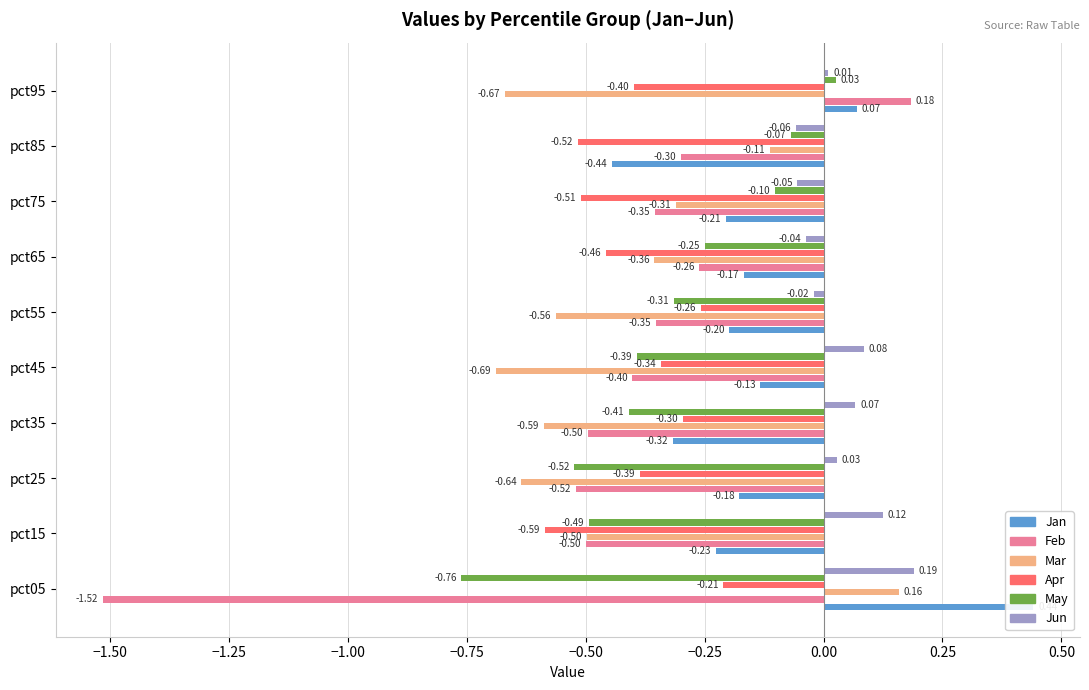

What is the difference between the second highest and minimum values in the Feb series?

1.3